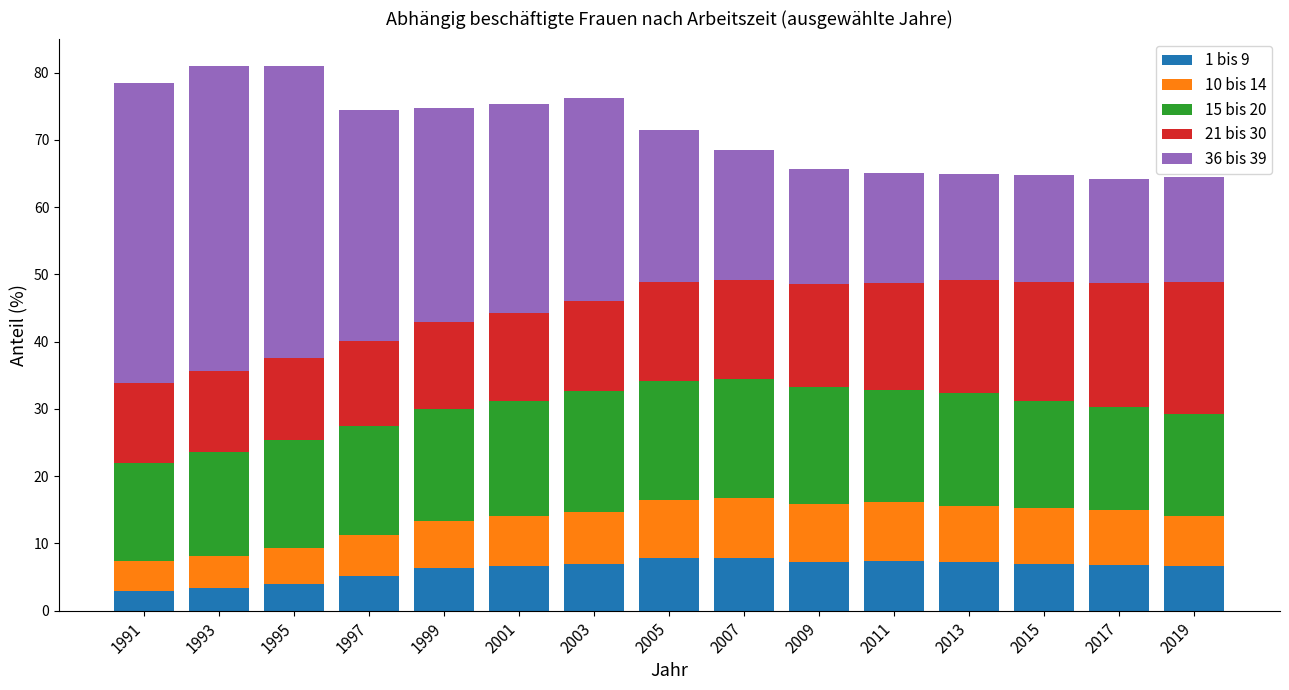

What is the highest value of the 1 bis 9 series?

7.9